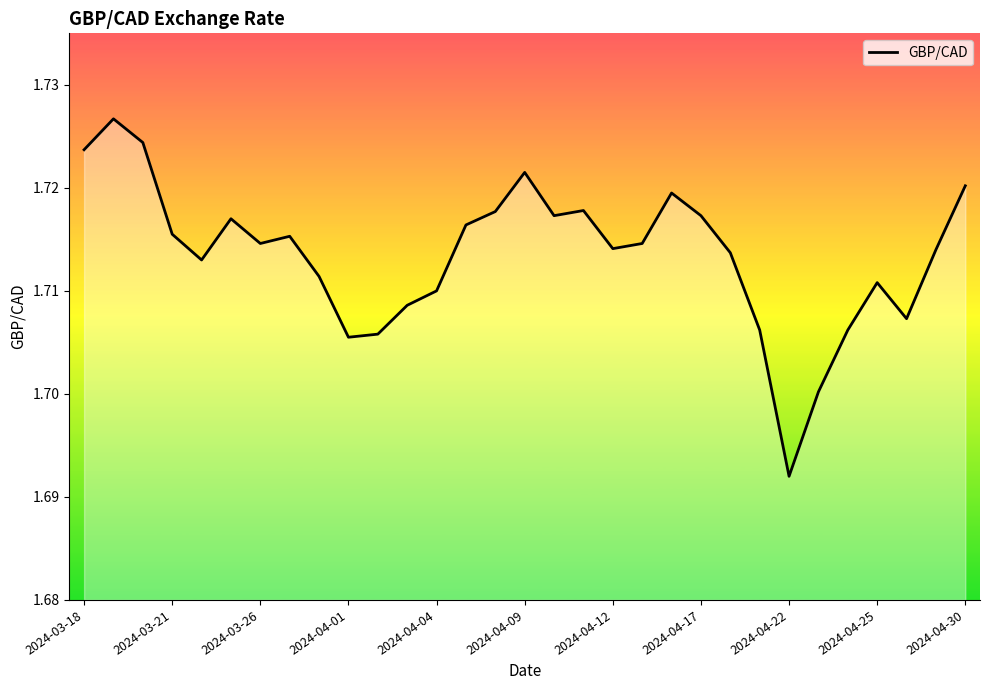

How many lines are shown in the chart?

1